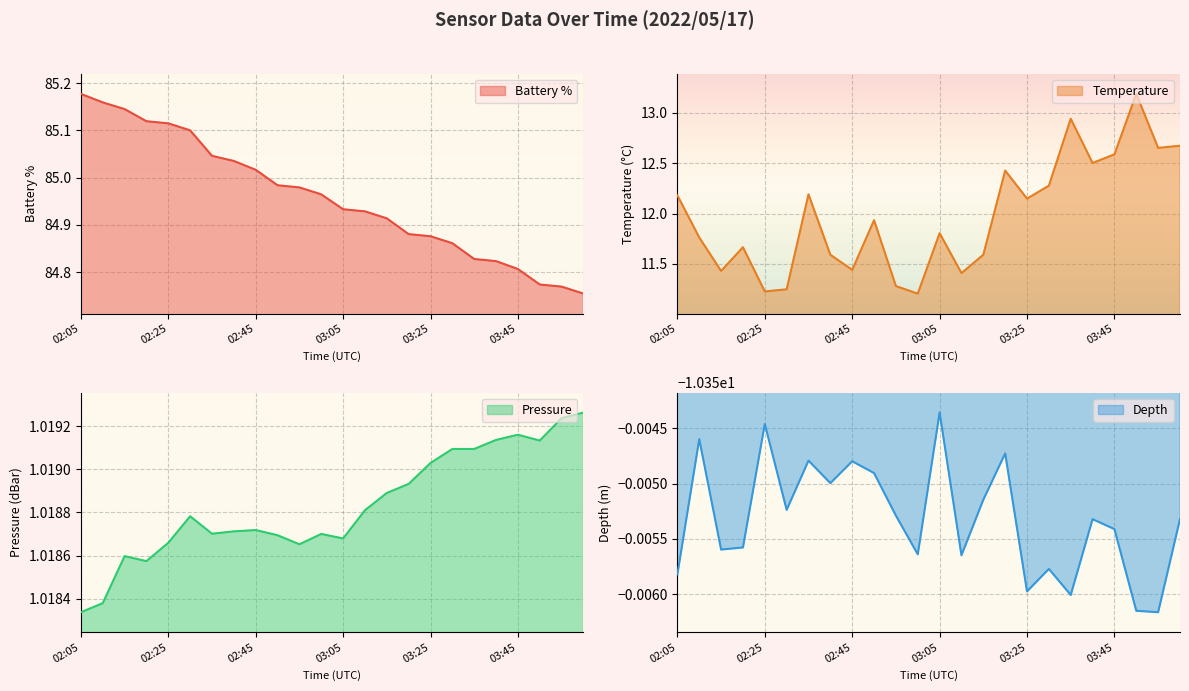

The Battery % series shows 34.6 at 02:55. True or false?

False